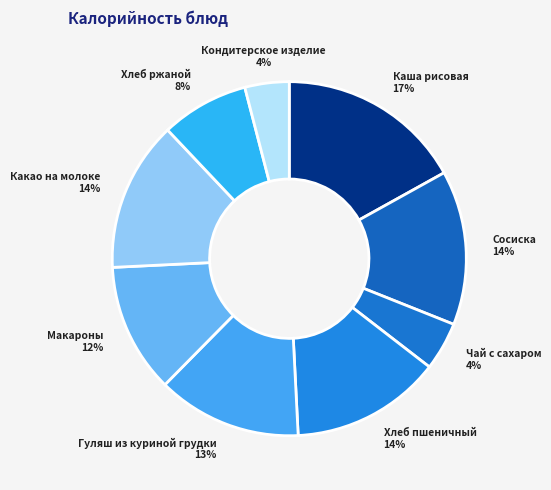

Does Каша рисовая represent more than half of the total?

No